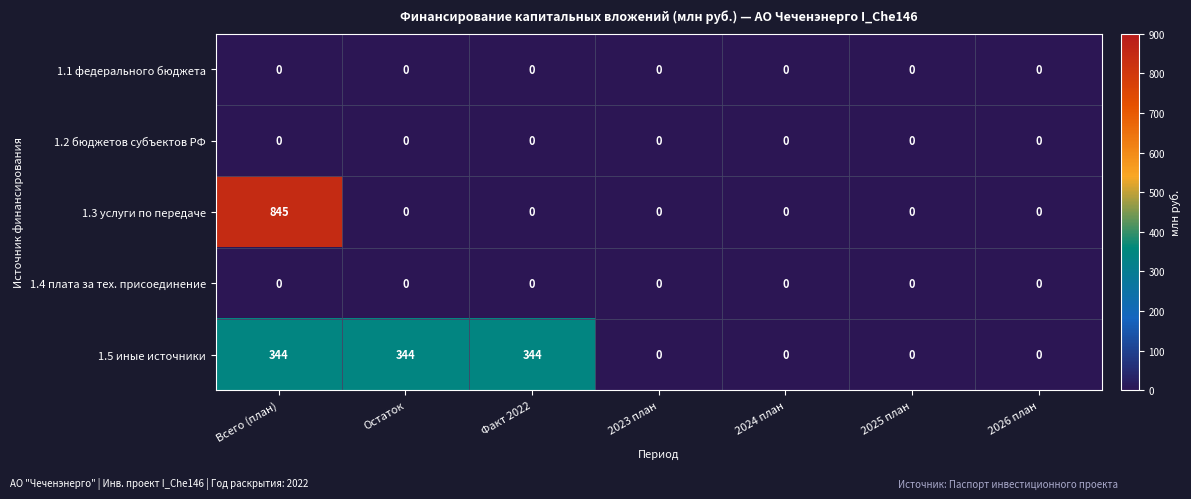

At how many categories does at least one series exceed 94?

3